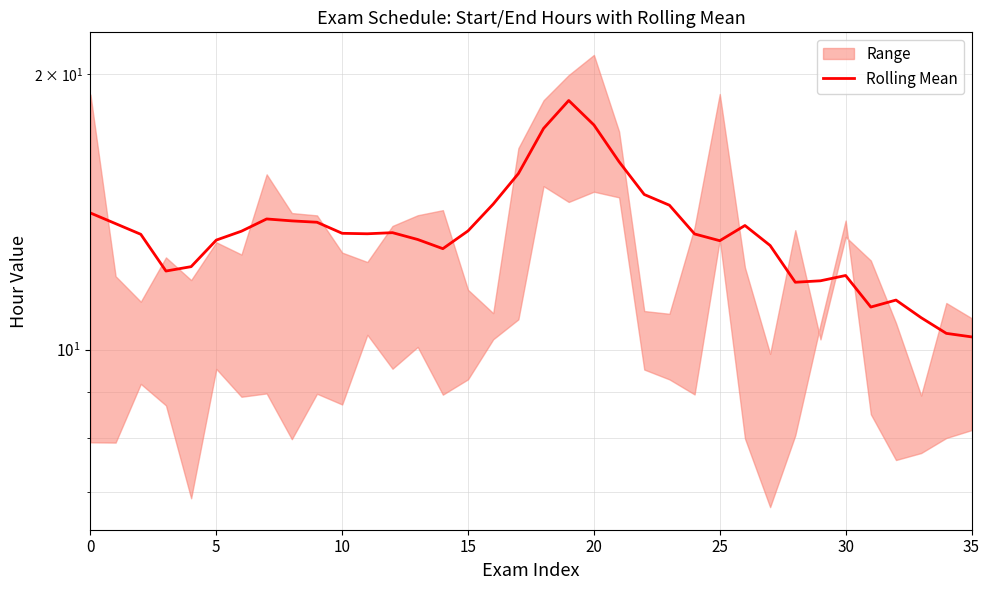

Read the value at 12.

13.4